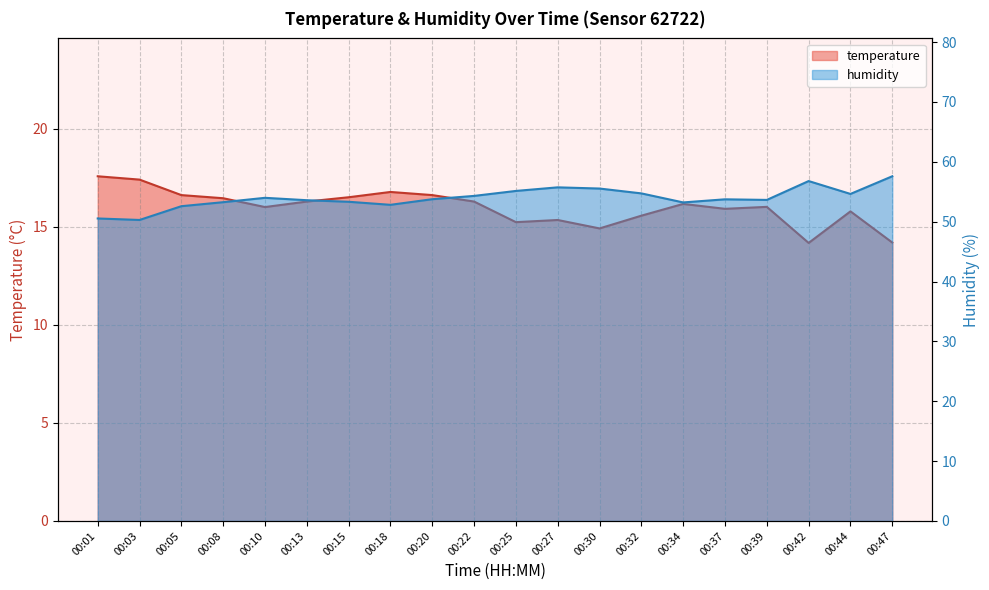

What is the spread (max minus min) of values at 00:30?

40.6